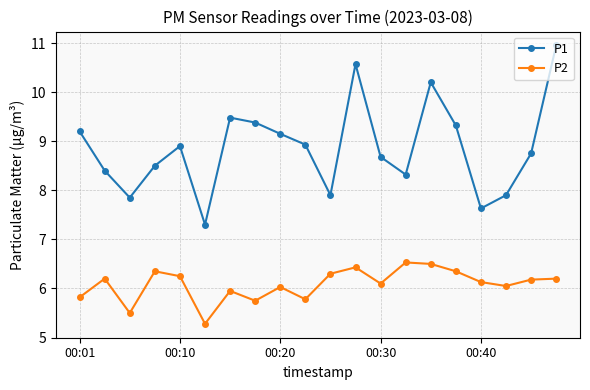

List the series in order of their peak value, highest first.

P1, P2